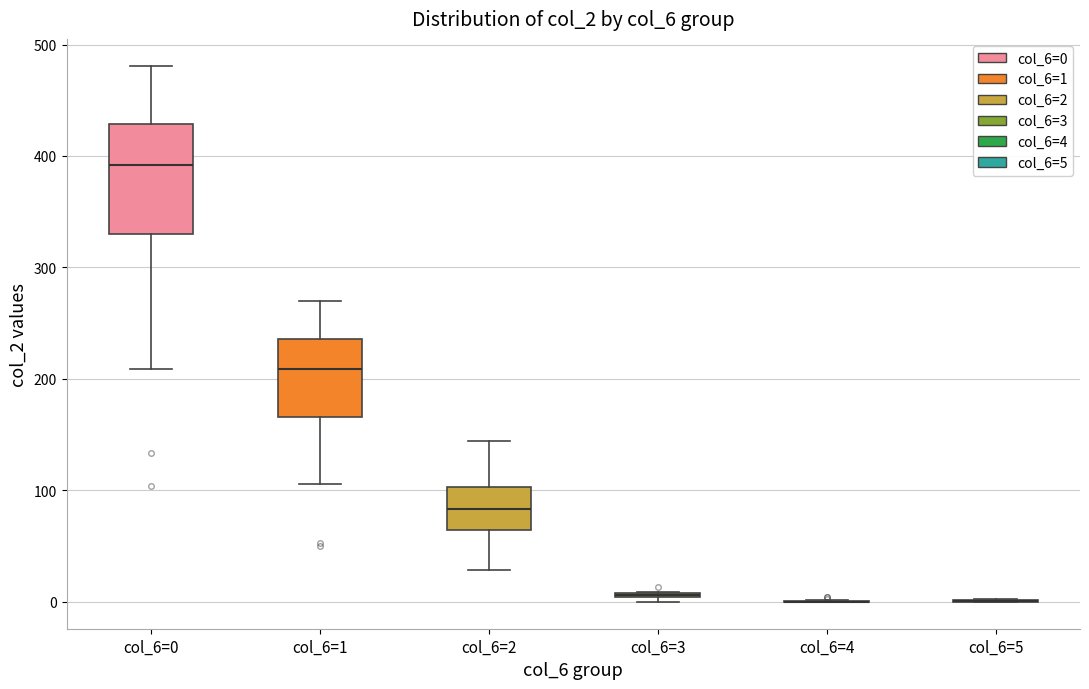

Comparing the boxes themselves (not the whiskers), which one is the tallest?

col_6=0